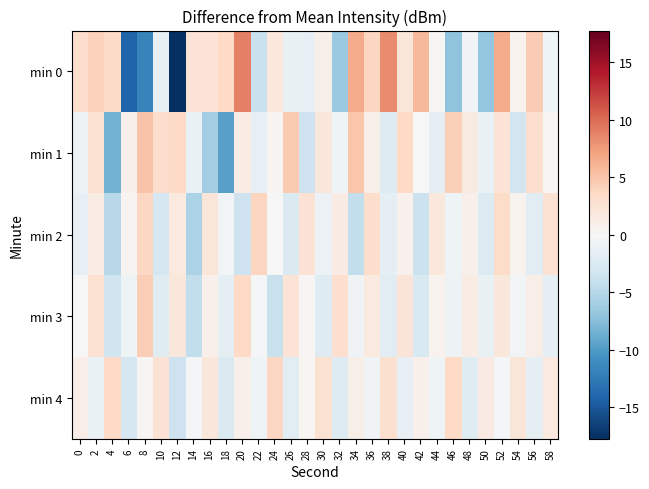

Which has a higher value, 52 or 46?

52